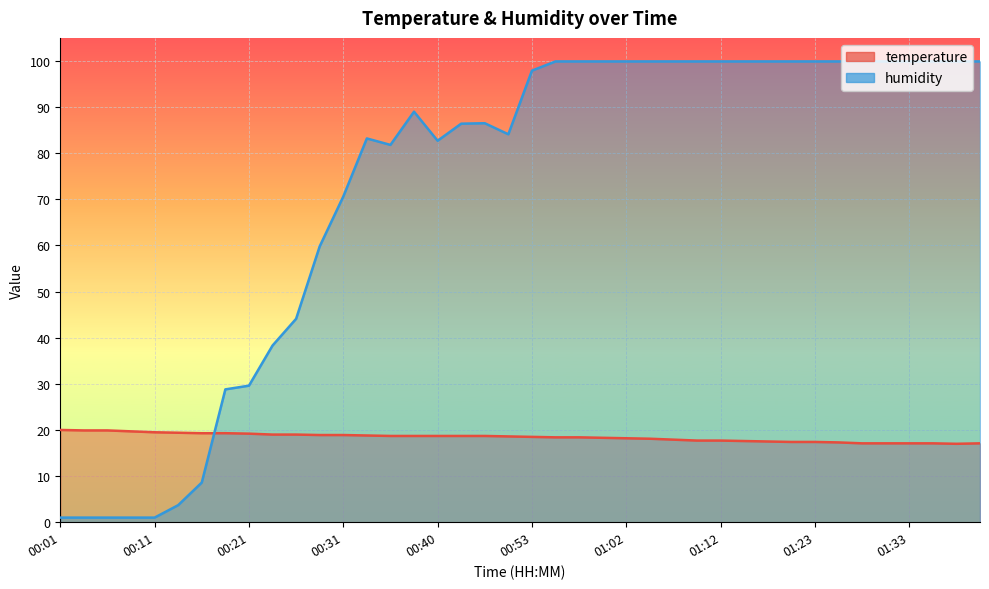

What is the value of the temperature point at the 24th from the left?

18.3